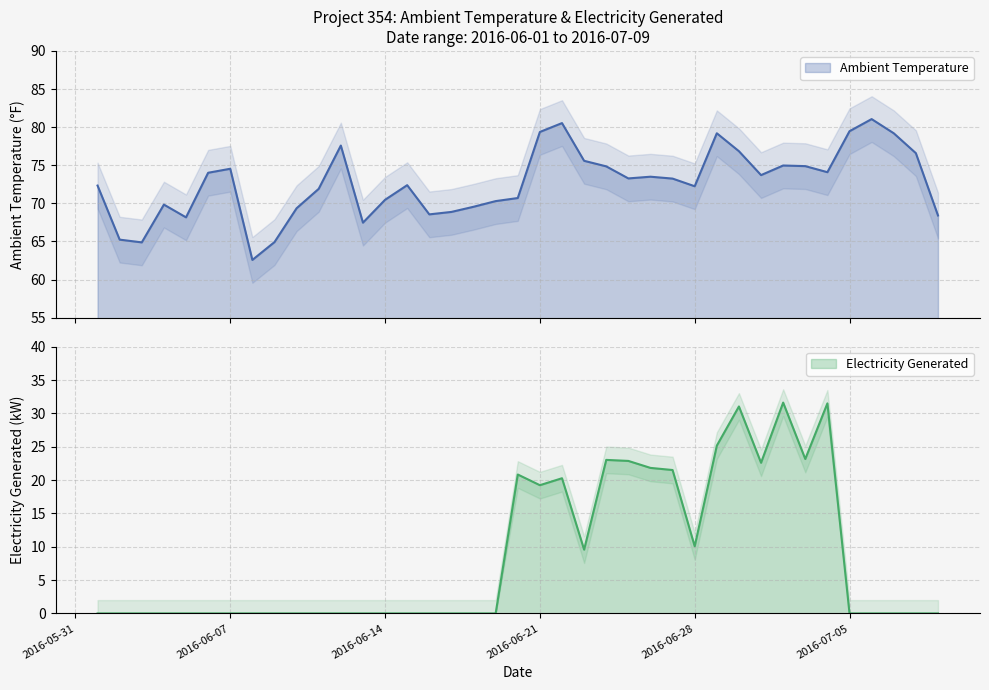

Between 2016-06-19 and 2016-06-28, which series saw the biggest shift?

Electricity Generated